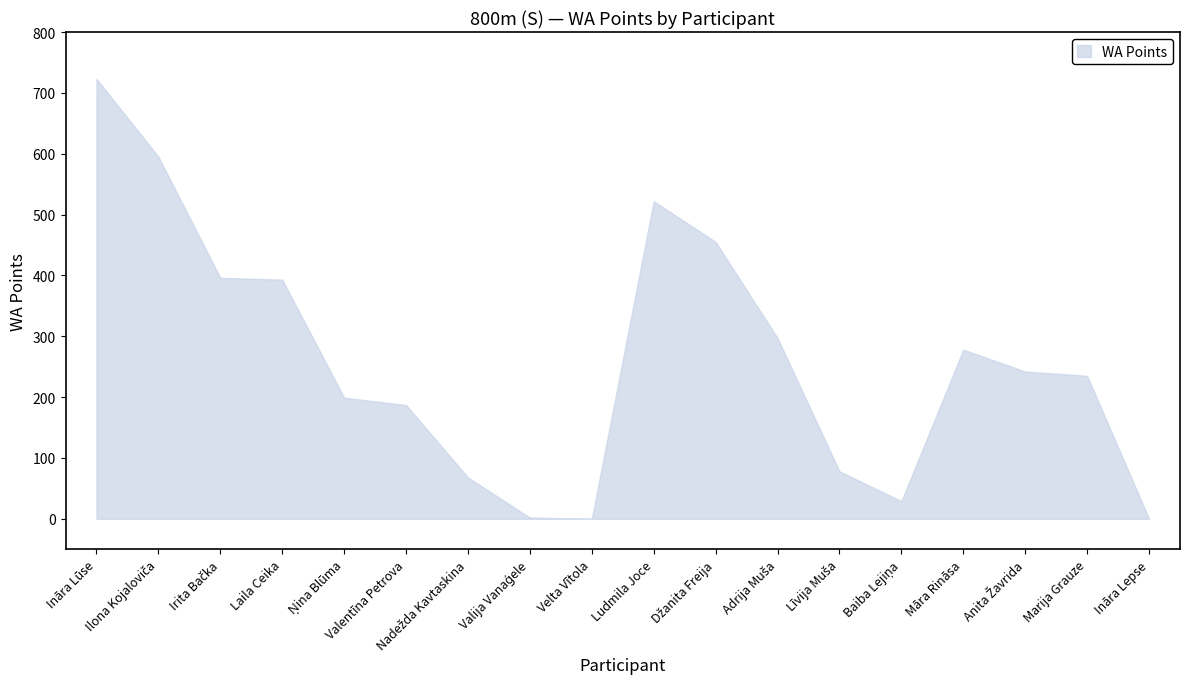

Is it true that WA upper equals 278 at Māra Rināsa?

True